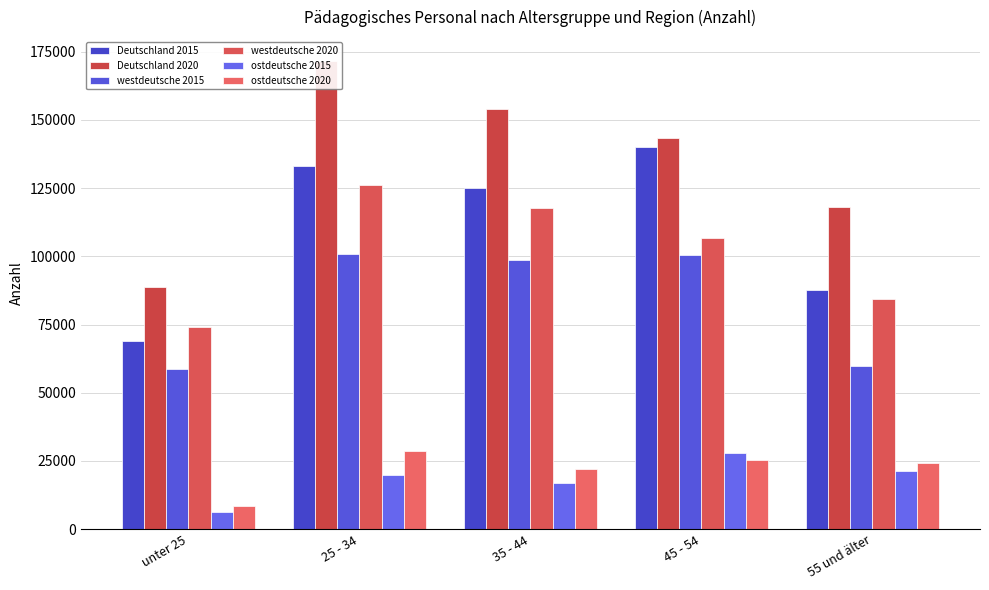

Reading left to right, what are all the values shown in this chart?

Deutschland 2015: unter 25=68955	25 - 34=133213	35 - 44=125154	45 - 54=140071	55 und älter=87631
Deutschland 2020: unter 25=88753	25 - 34=171719	35 - 44=153901	45 - 54=143318	55 und älter=117954
westdeutsche 2015: unter 25=58857	25 - 34=100942	35 - 44=98686	45 - 54=100323	55 und älter=59903
westdeutsche 2020: unter 25=74024	25 - 34=126215	35 - 44=117697	45 - 54=106652	55 und älter=84323
ostdeutsche 2015: unter 25=6206	25 - 34=19834	35 - 44=16872	45 - 54=27903	55 und älter=21145
ostdeutsche 2020: unter 25=8678	25 - 34=28697	35 - 44=22217	45 - 54=25242	55 und älter=24125